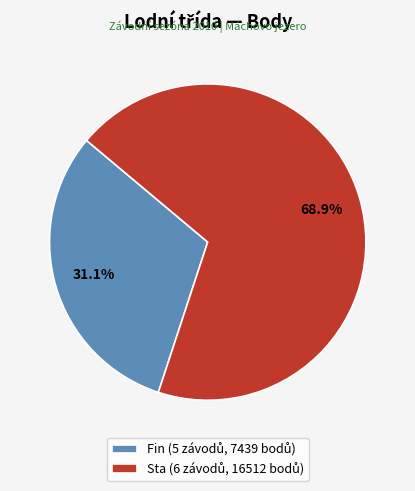

Rank the categories by value from lowest to highest.

Fin, Sta